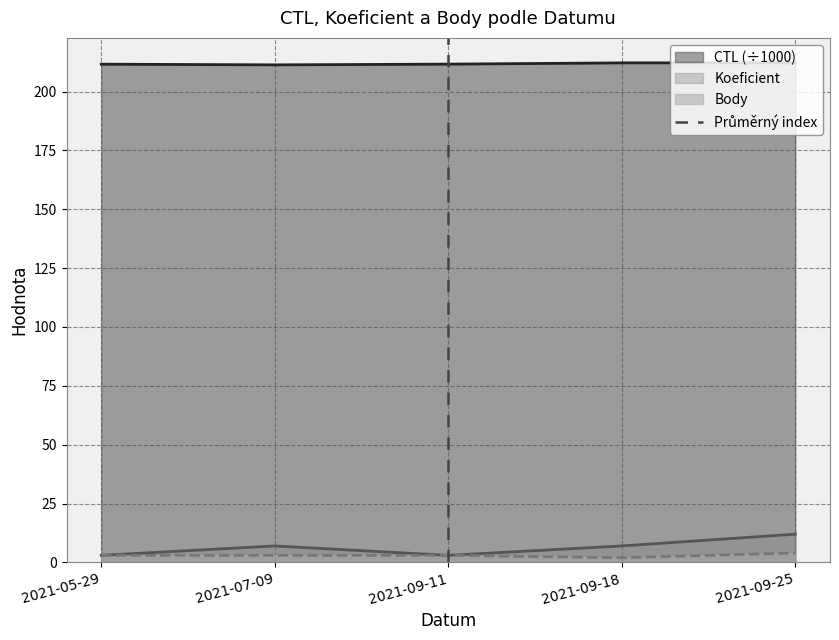

True or false: CTL (÷1000) has a value of 319.4 at 2021-07-09.

False